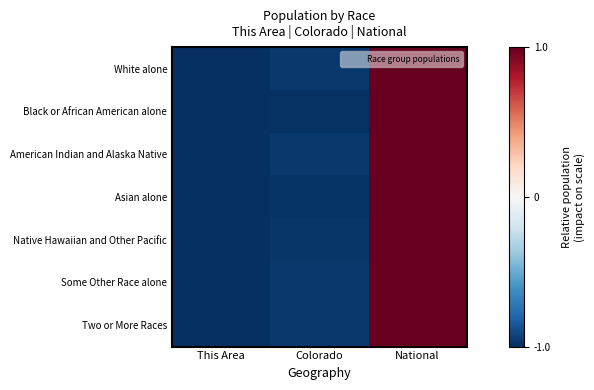

What is the total value across all series at Colorado?

-6.8